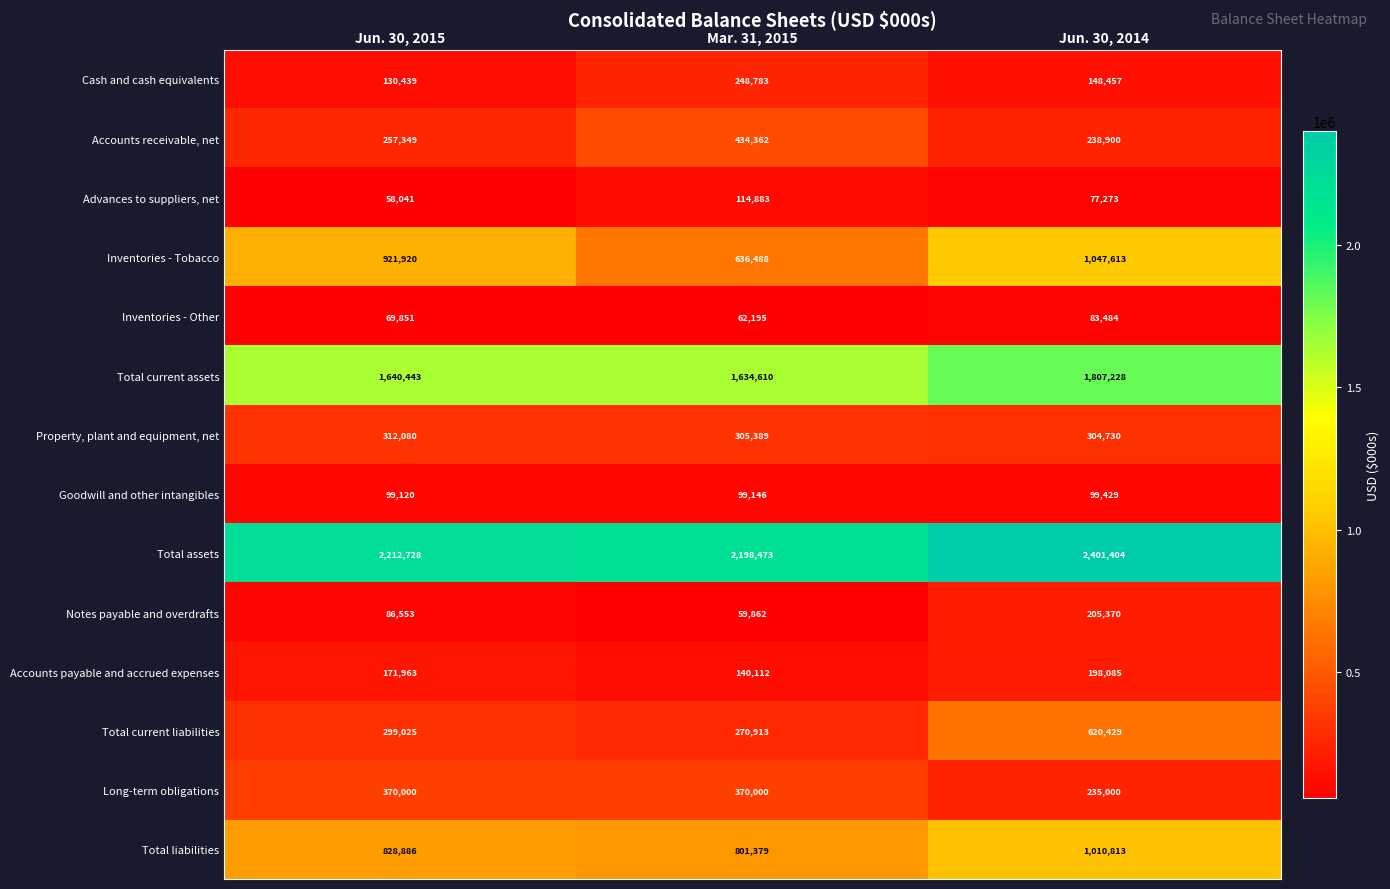

How many categories are shown in the chart?

3